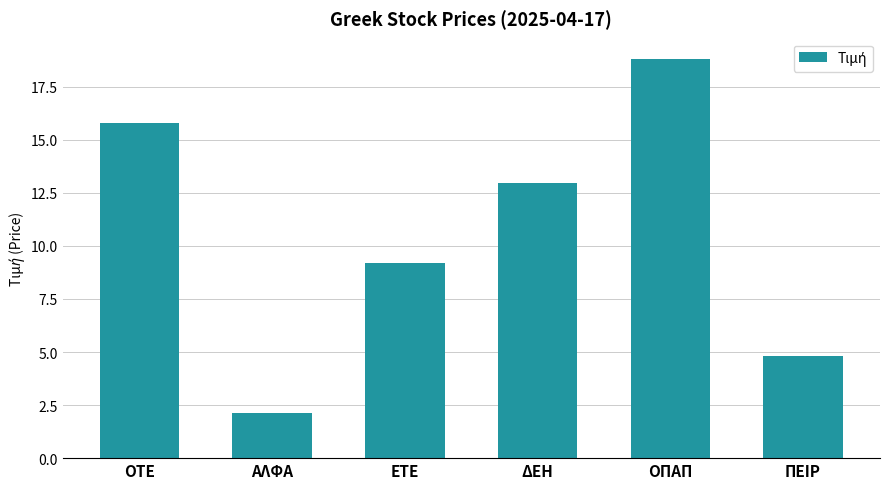

Is it true that the value at ΕΤΕ is 5.6?

False